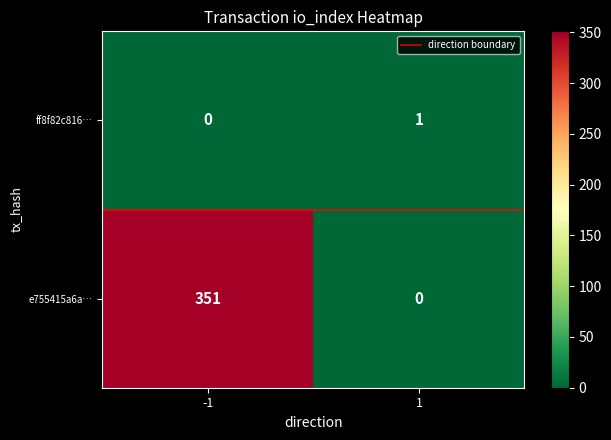

List the series in order of their peak value, lowest first.

ff8f82c816…, e755415a6a…